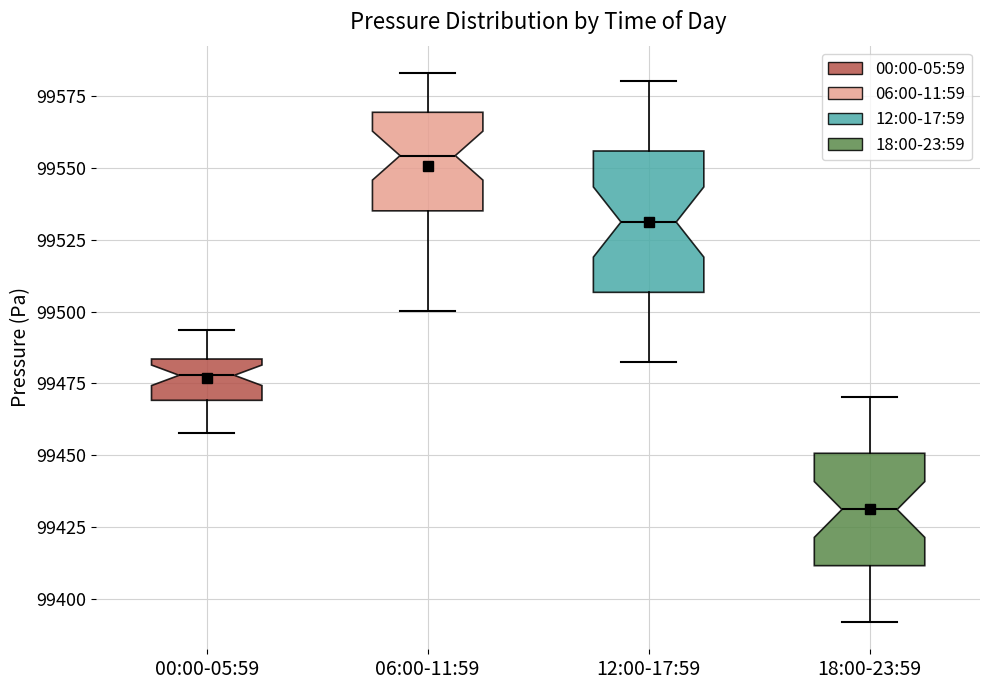

Reading left to right, read every box against the y-axis: the position of its median line, the range the box covers, and the ends of its whiskers. The values are not printed on the chart, so give them approximately, as read against the axis.

00:00-05:59: median 99480, box 99470 to 99485, whiskers 99460 to 99495
06:00-11:59: median 99555, box 99535 to 99570, whiskers 99500 to 99585
12:00-17:59: median 99530, box 99505 to 99555, whiskers 99480 to 99580
18:00-23:59: median 99430, box 99410 to 99450, whiskers 99390 to 99470